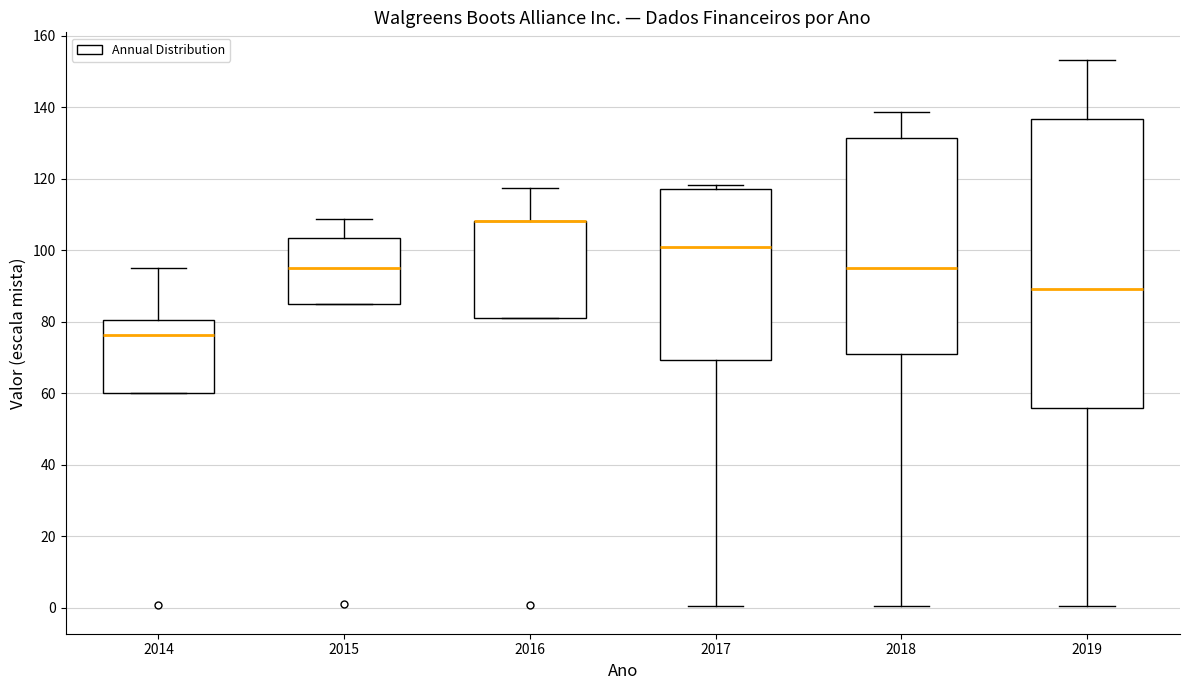

Reading left to right, read every box against the y-axis: the position of its median line, the range the box covers, and the ends of its whiskers. The values are not printed on the chart, so give them approximately, as read against the axis.

2014: median 76, box 60 to 80, whiskers 60 to 96
2015: median 96, box 84 to 104, whiskers 84 to 108
2016: median 108 (drawn on the box's upper edge), box 82 to 108, whiskers 82 to 118
2017: median 100, box 70 to 118, whiskers 0 to 118 (just above the box's upper edge)
2018: median 94, box 70 to 132, whiskers 0 to 138
2019: median 90, box 56 to 136, whiskers 0 to 154